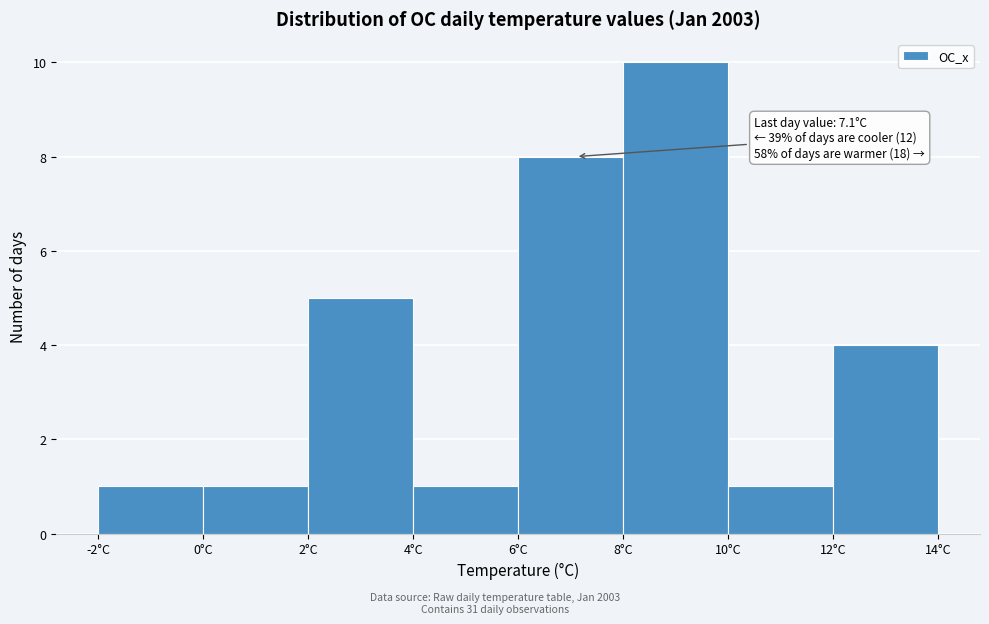

Which range on the x-axis has the tallest bar?

8 to 10